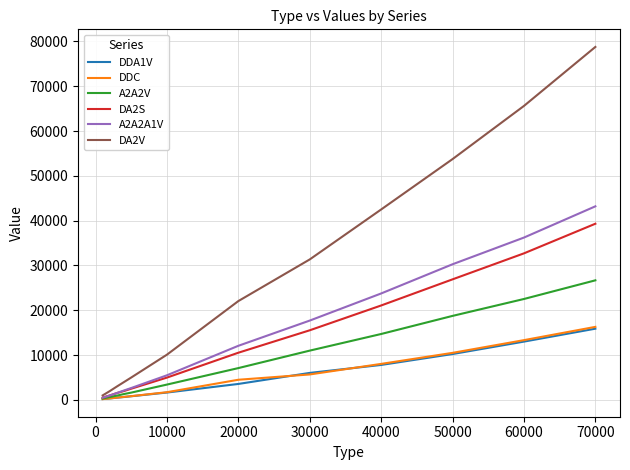

Which series has the largest range (max minus min)?

DA2V